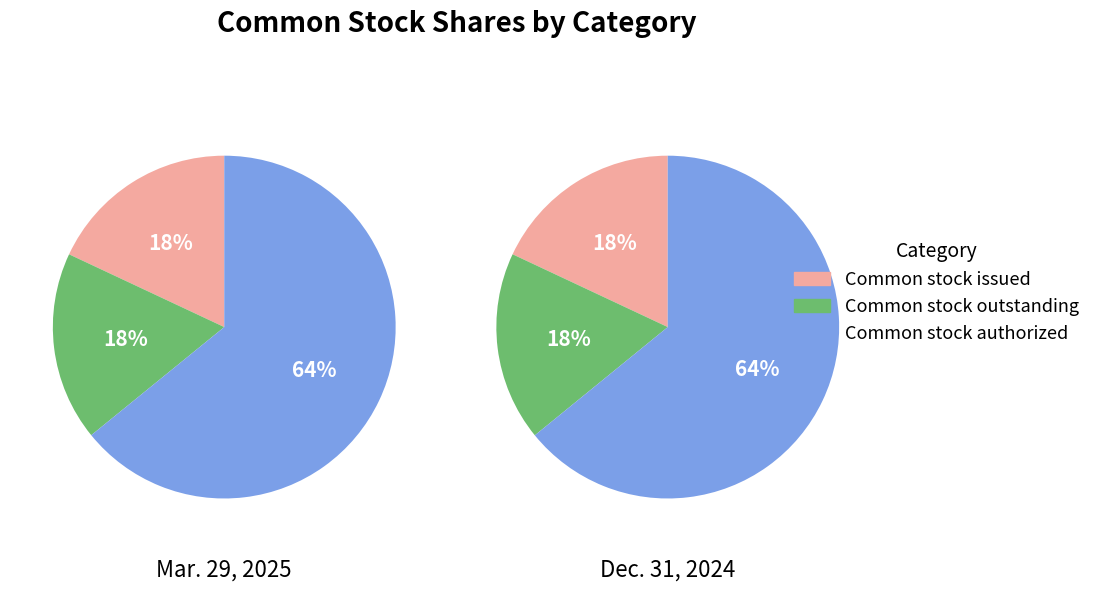

What percentage is the Common stock issued (in shares) slice, to the nearest percent?

18%